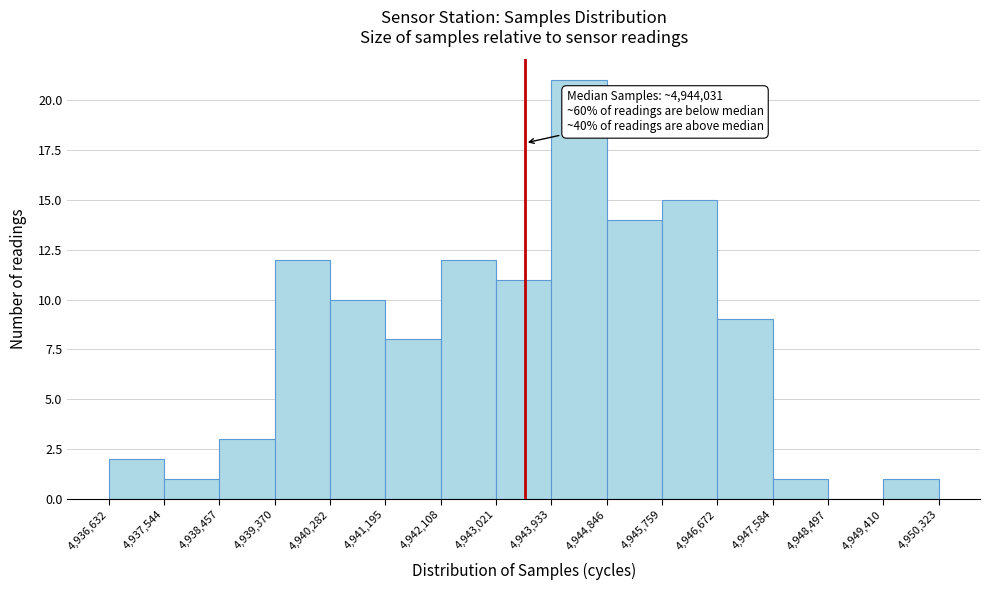

Over which range of the x-axis is the bar tallest?

4,943,933 to 4,944,846